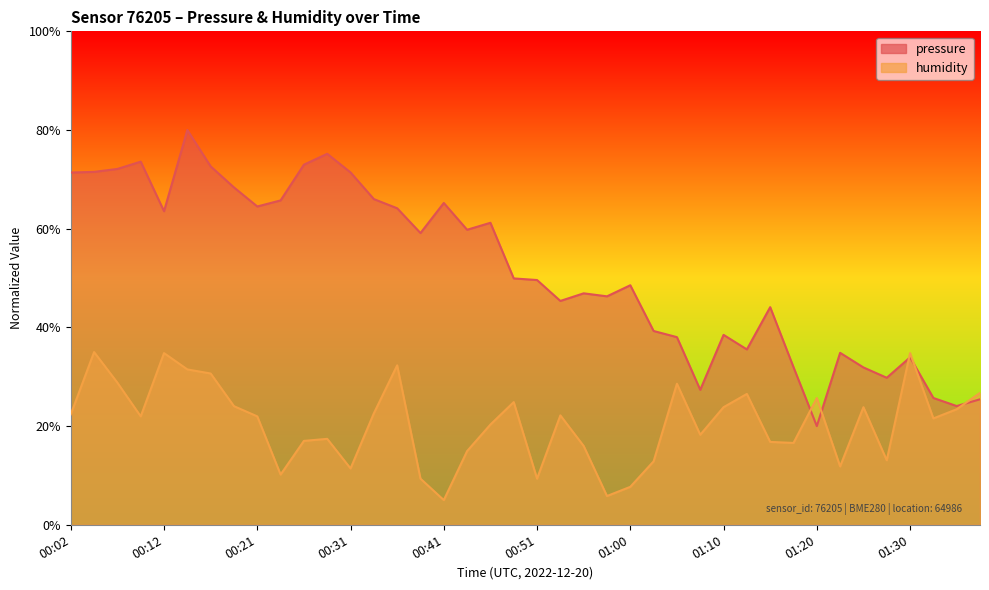

List the labels in order of pressure value, smallest first.

01:20, 01:35, 01:37, 01:32, 01:08, 01:27, 01:25, 01:18, 01:30, 01:23, 01:13, 01:05, 01:10, 01:03, 01:15, 00:53, 00:58, 00:56, 01:00, 00:51, 00:48, 00:38, 00:43, 00:46, 00:12, 00:36, 00:21, 00:41, 00:24, 00:33, 00:19, 00:02, 00:31, 00:04, 00:07, 00:16, 00:26, 00:09, 00:29, 00:14